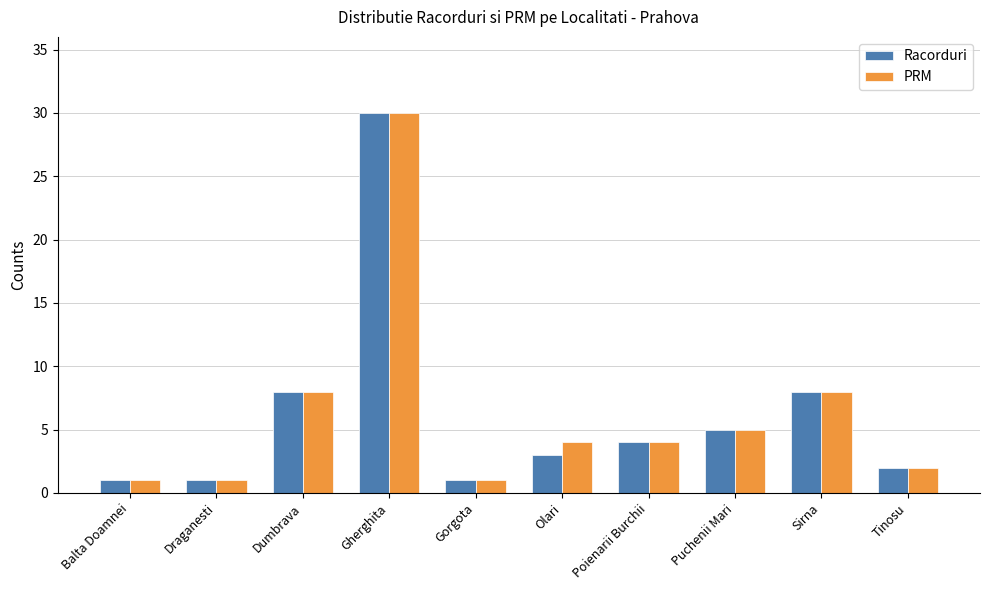

What value does the Racorduri series have at Sirna?

8